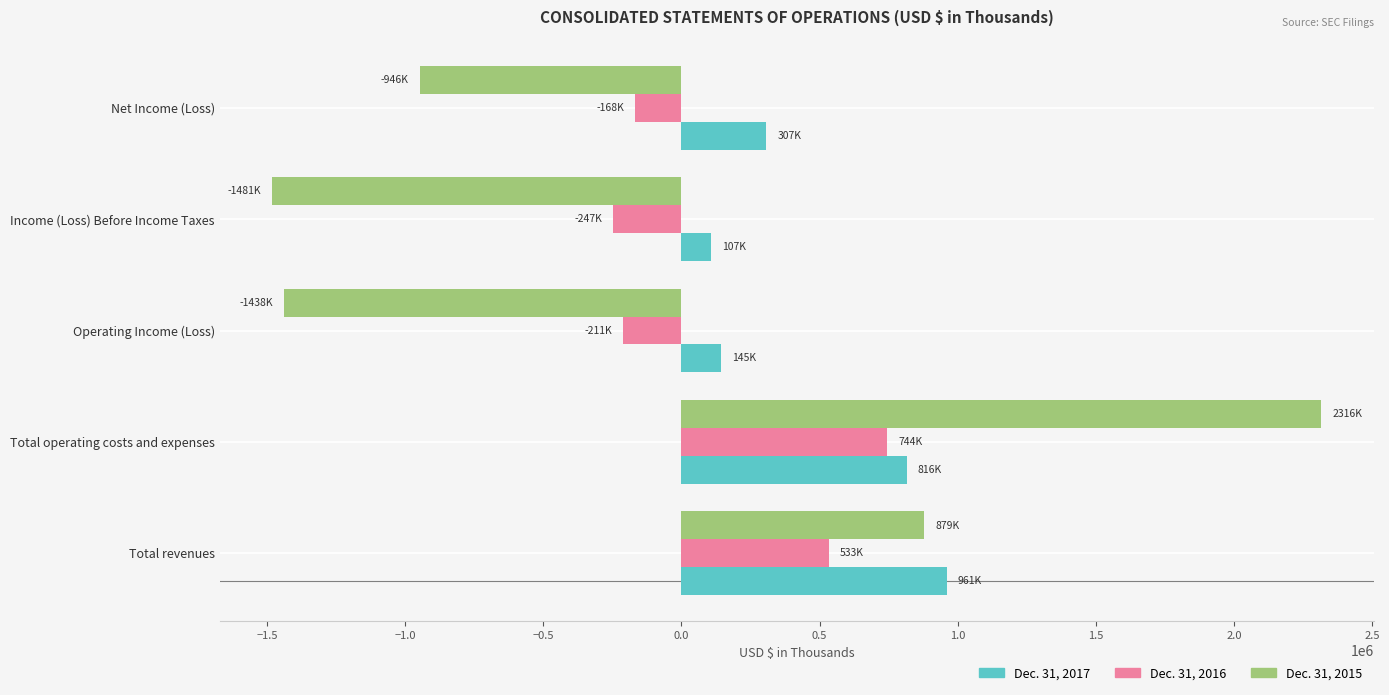

Is the value of Dec. 31, 2015 at Total operating costs and expenses greater than the value of Dec. 31, 2016 at Total revenues?

Yes